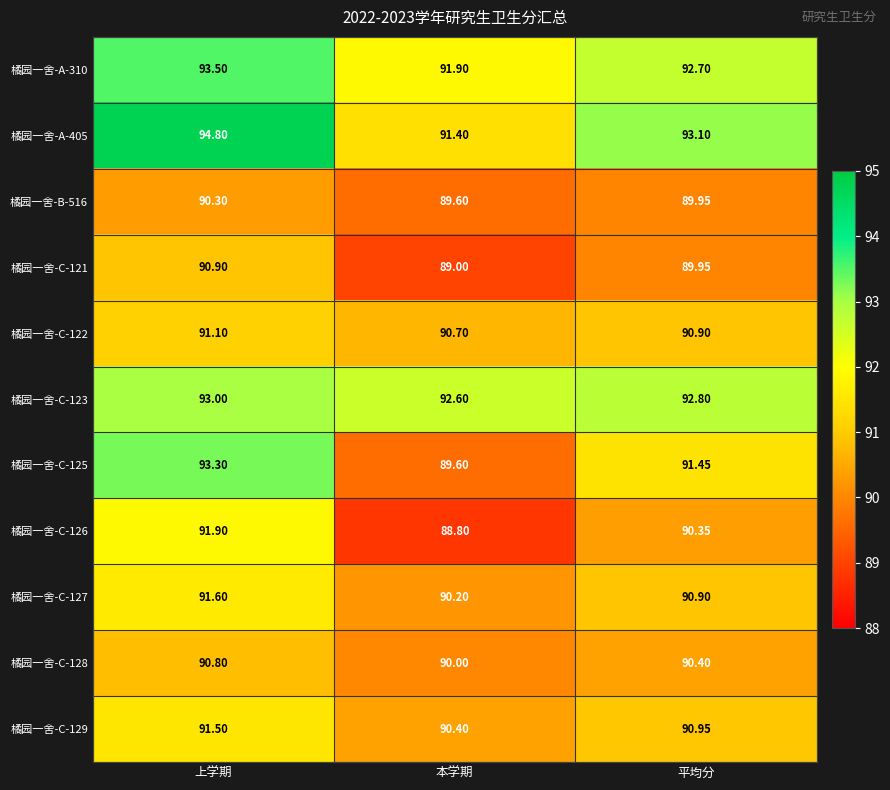

At which label is 橘园一舍-B-516 closest to 89?

本学期